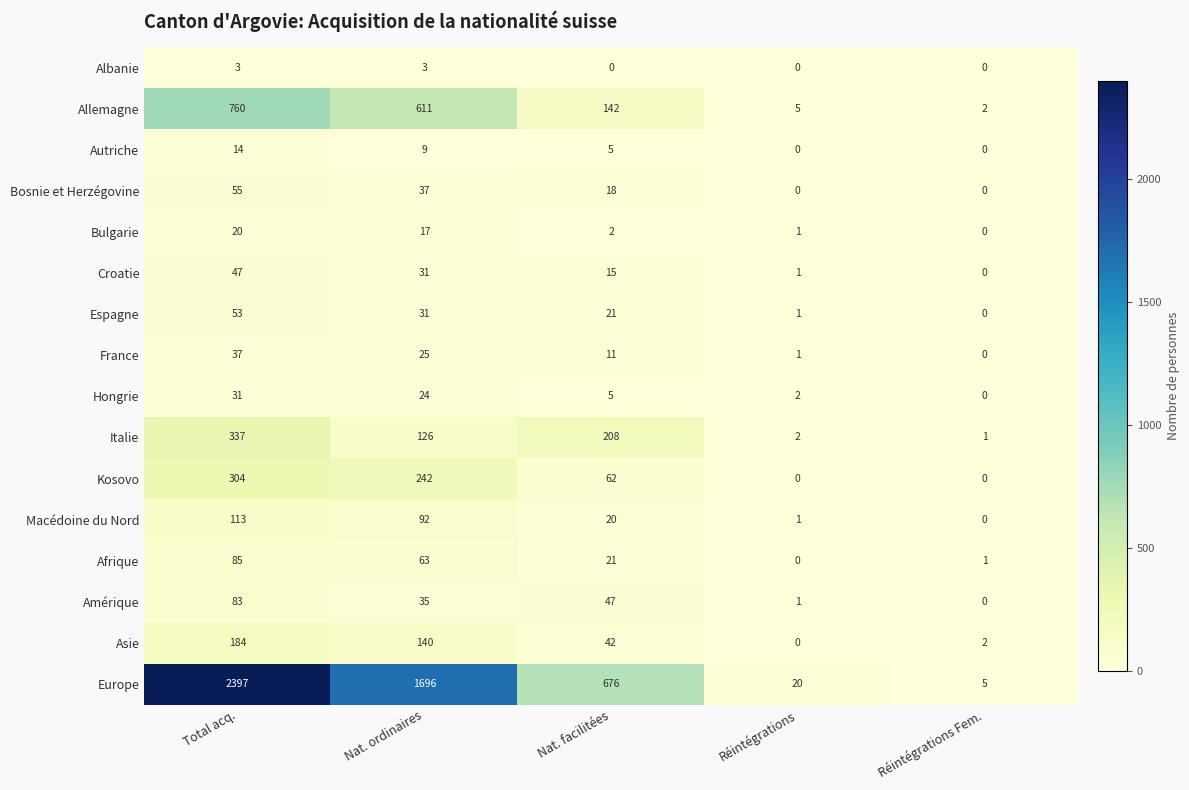

At which label does Afrique first exceed 21?

Total acq.